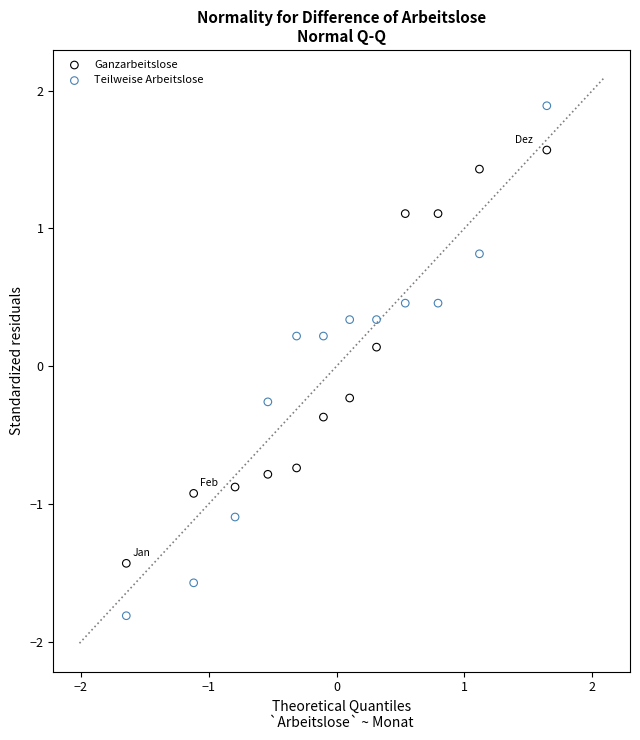

Across all data points, what is the range of X values (max minus min)?

3.3